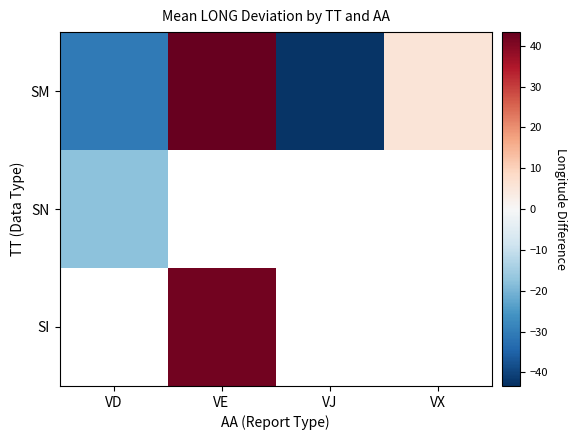

What is the minimum value shown in the chart?

-42.5